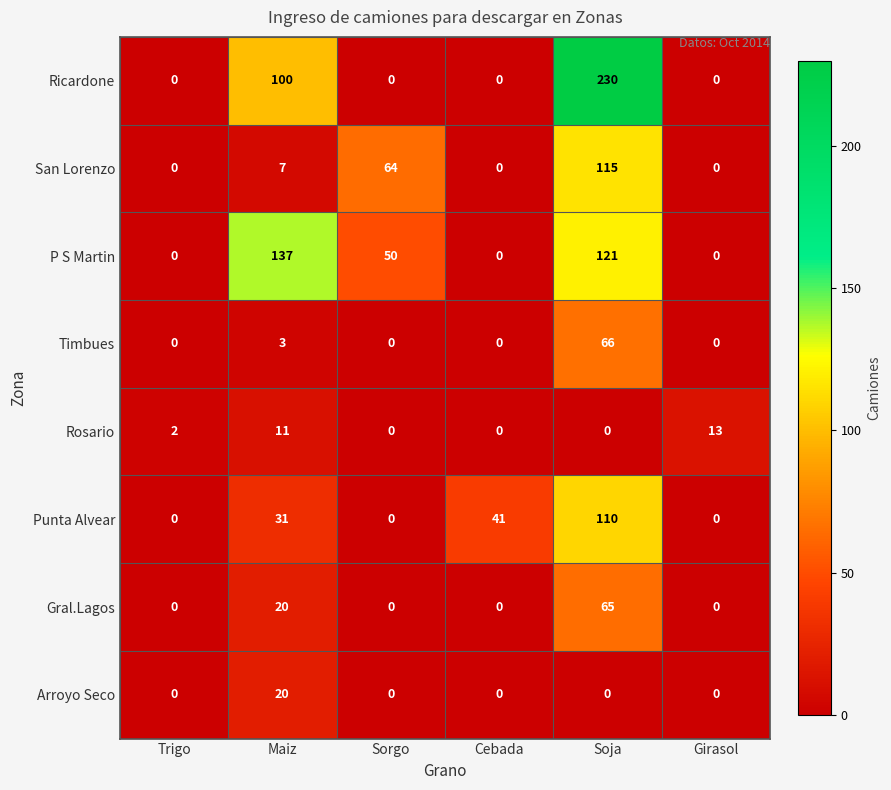

Rank the series by their maximum value, from lowest to highest.

Rosario, Arroyo Seco, Gral.Lagos, Timbues, Punta Alvear, San Lorenzo, P S Martin, Ricardone